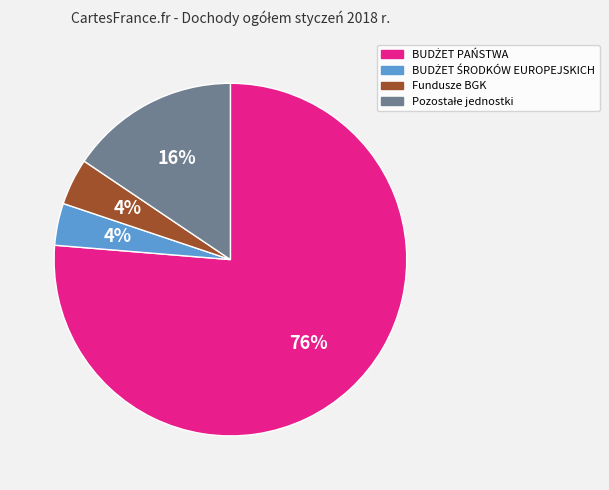

To the nearest percent, what portion does Fundusze BGK represent?

4%